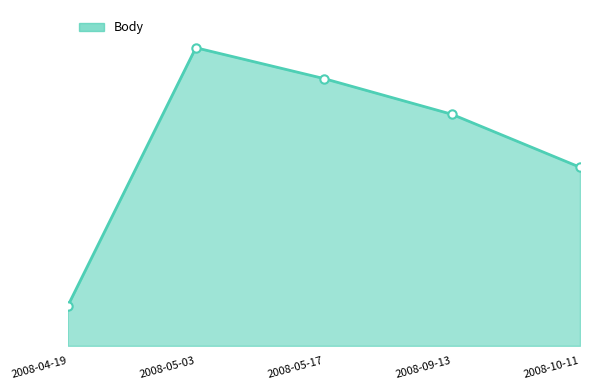

At which category does the data reach its first local peak?

2008-05-03